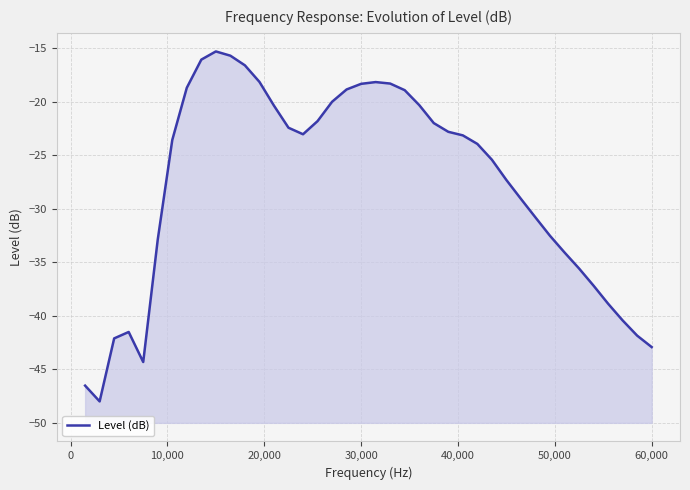

What is the average value?

-27.7